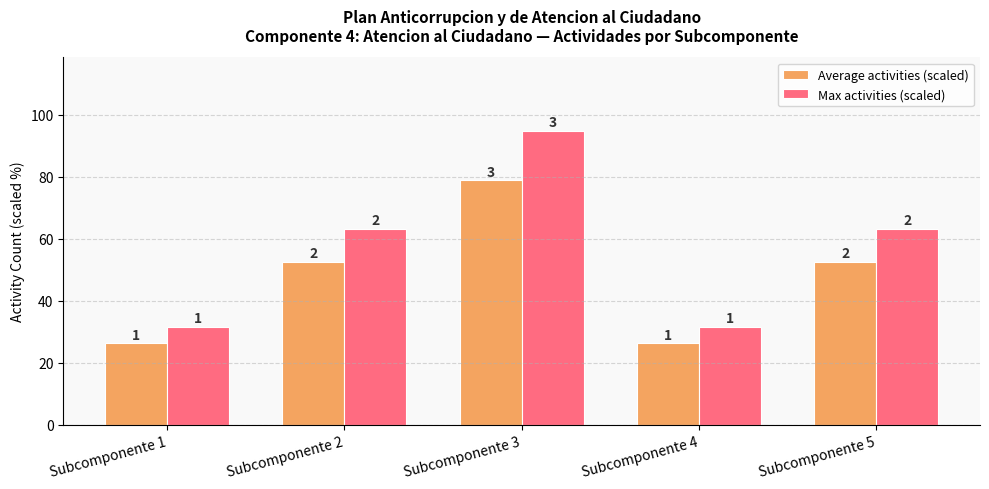

List the series in order of their overall mean, lowest first.

Average activities (scaled), Max activities (scaled)